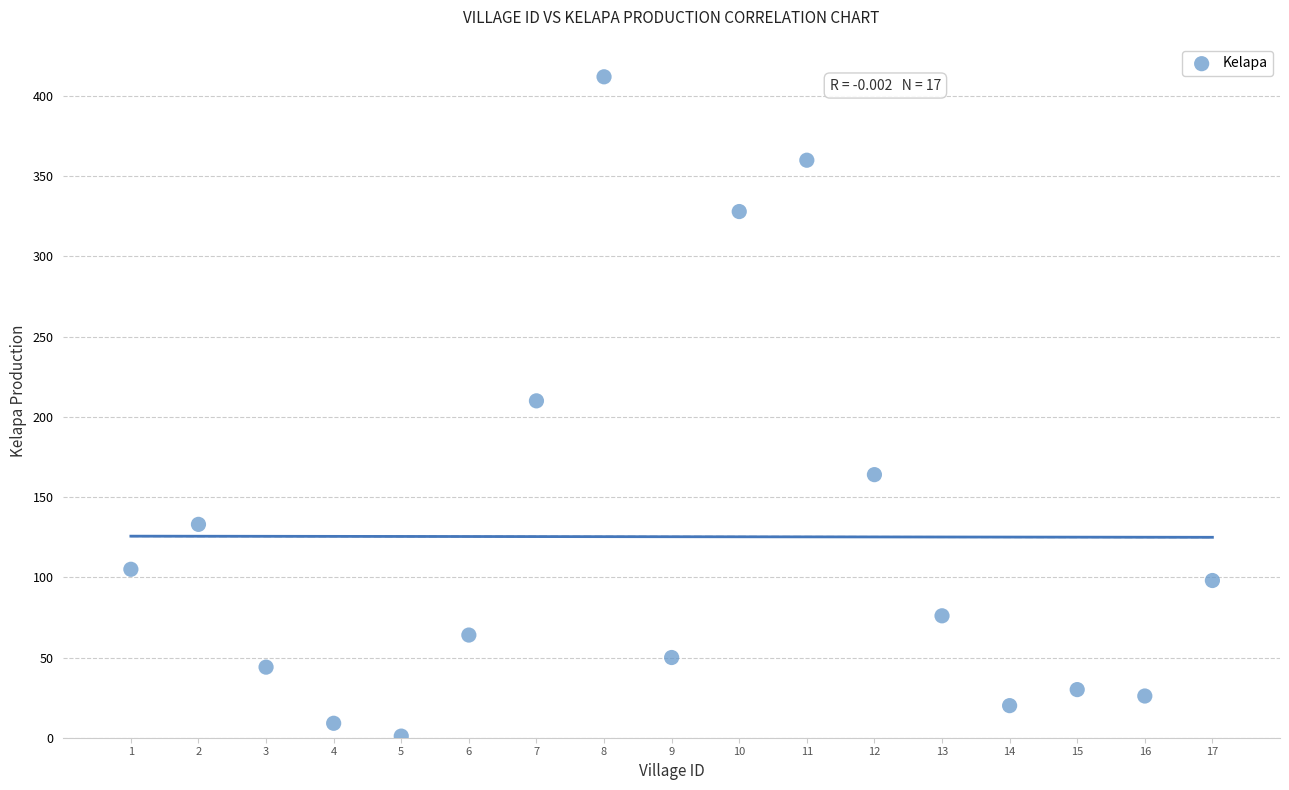

What is the range of X values (max minus min)?

16